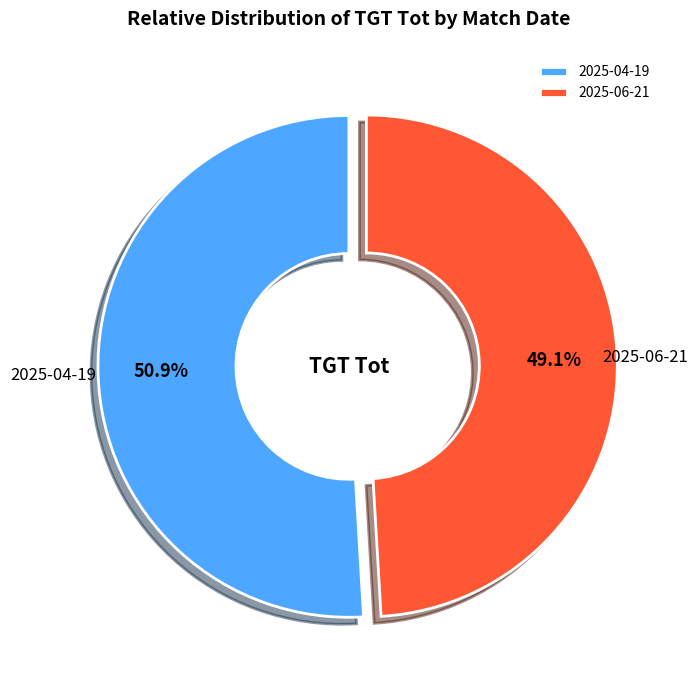

Which slice is the largest?

2025-04-19